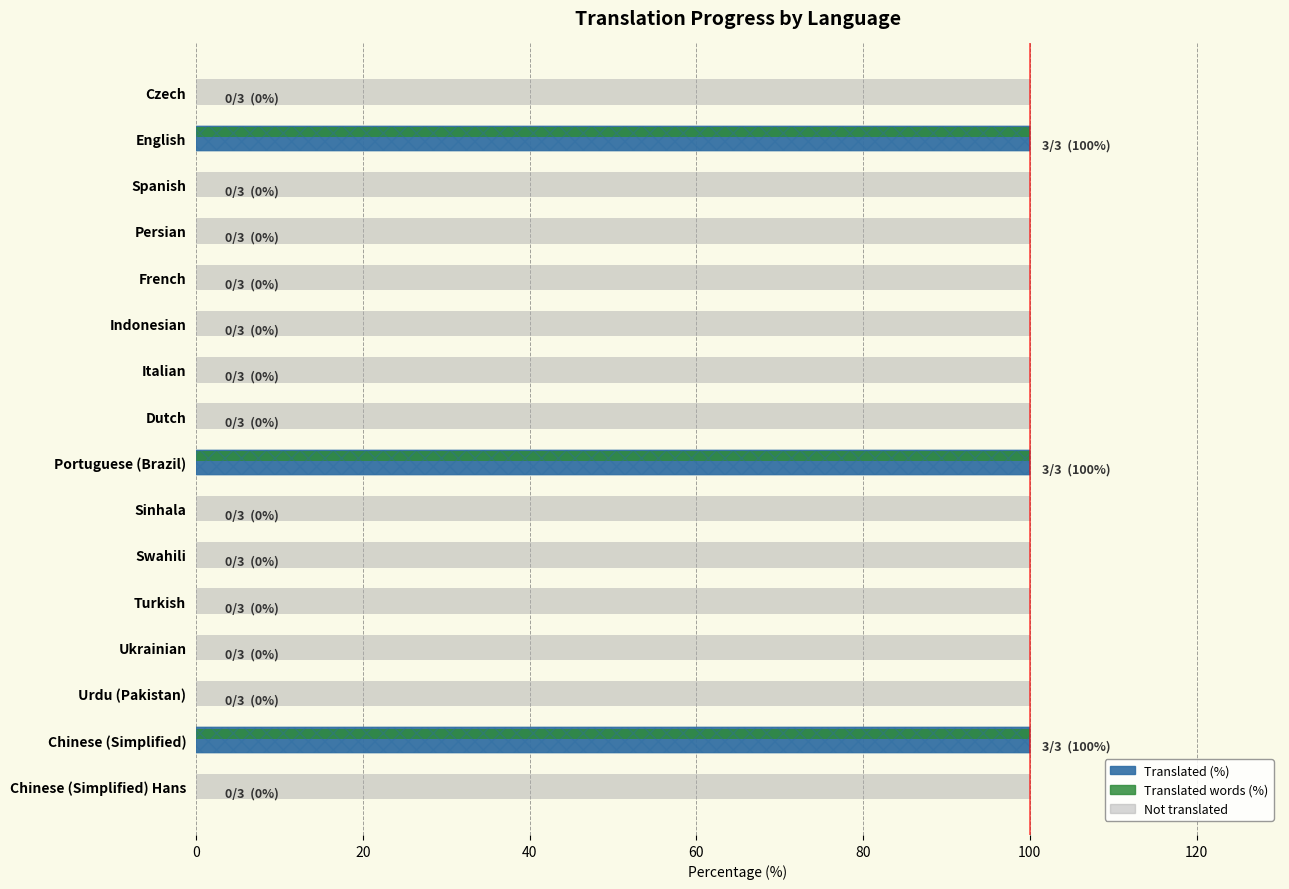

Rank the series by their maximum value, from lowest to highest.

Remaining (not translated), Translated (%), Translated words (%)